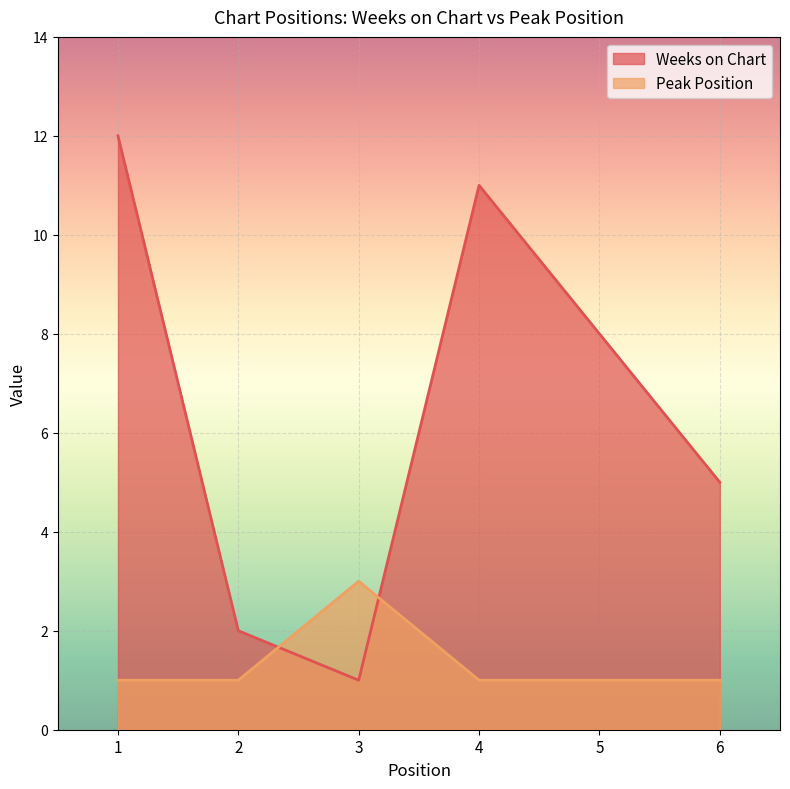

Reading right to left, what are all the values shown in this chart?

Weeks on Chart: 5	8	11	1	2	12
Peak Position: 1	1	1	3	1	1